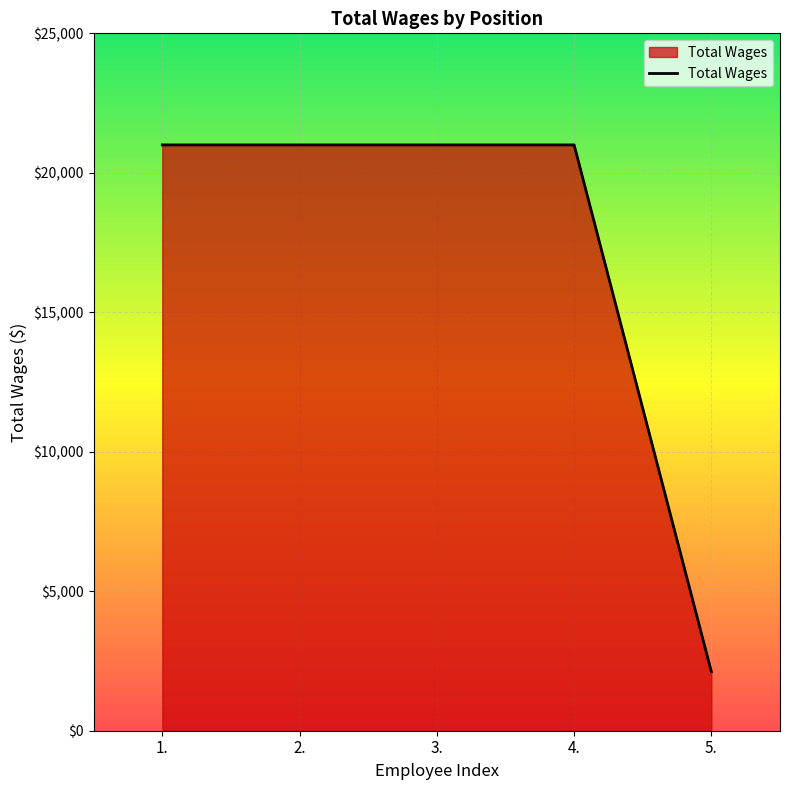

What position from the right is 2.?

4